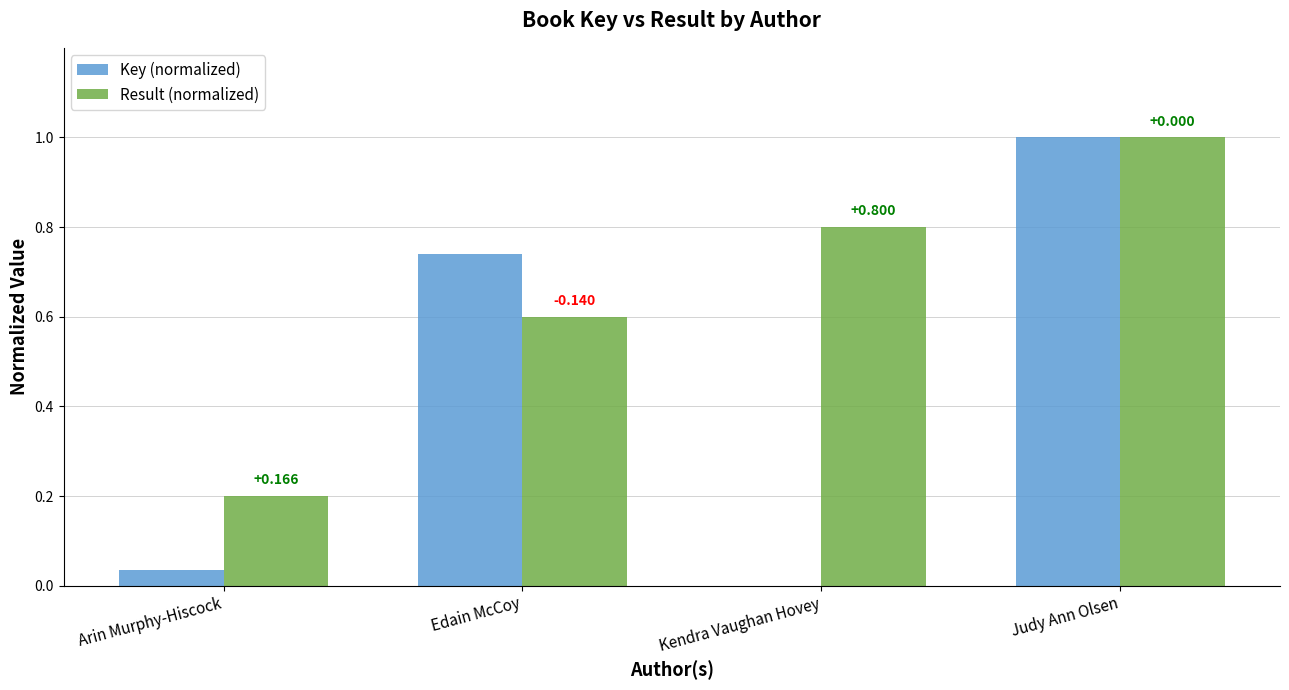

Between Kendra Vaughan Hovey and Judy Ann Olsen, which series saw the biggest shift?

Key (normalized)